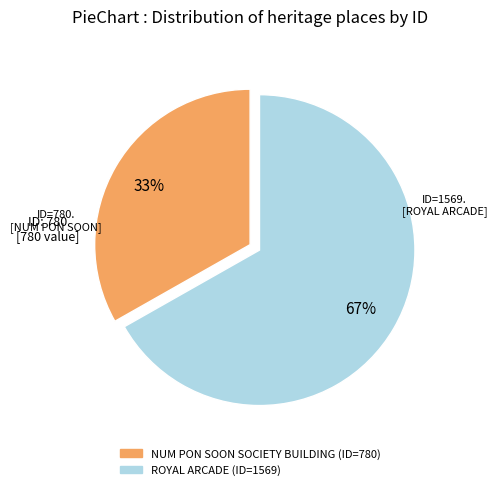

How many segments does this pie chart have?

2